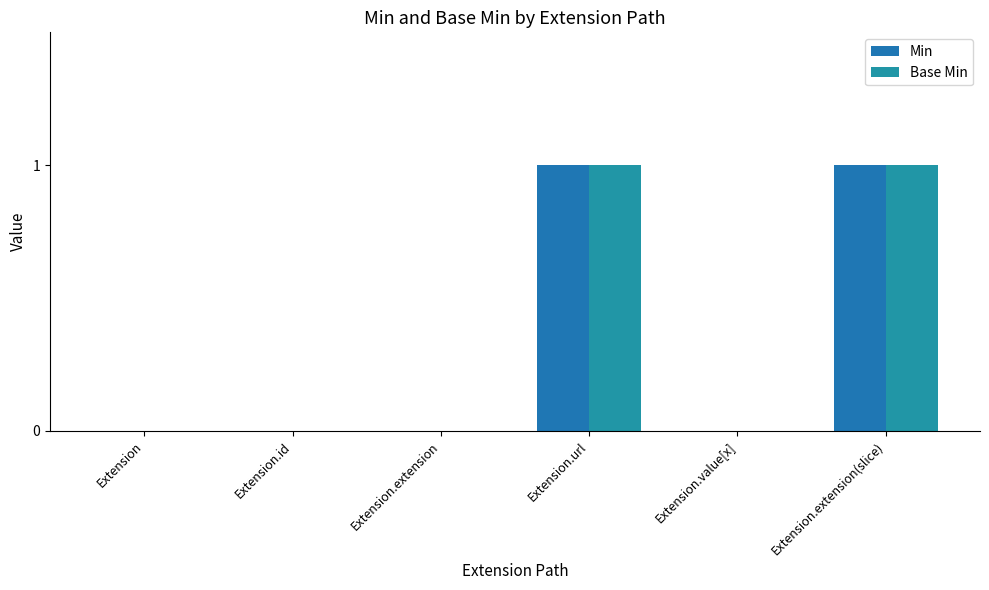

How many data points does each series have?

6